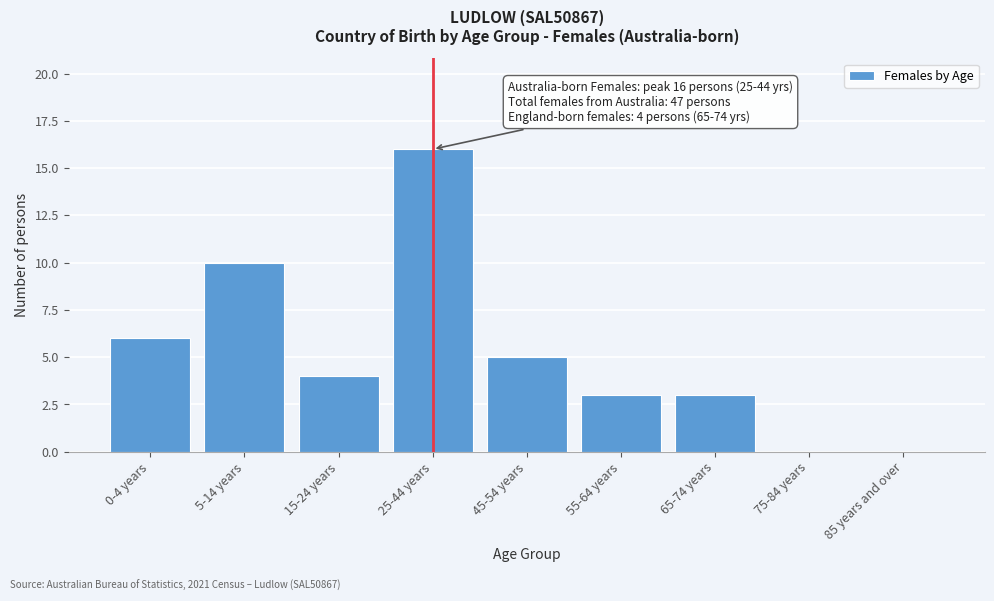

Reading left to right, transcribe all the data shown in this chart.

0-4 years=6	5-14 years=10	15-24 years=4	25-44 years=16	45-54 years=5	55-64 years=3	65-74 years=3	75-84 years=0	85 years and over=0